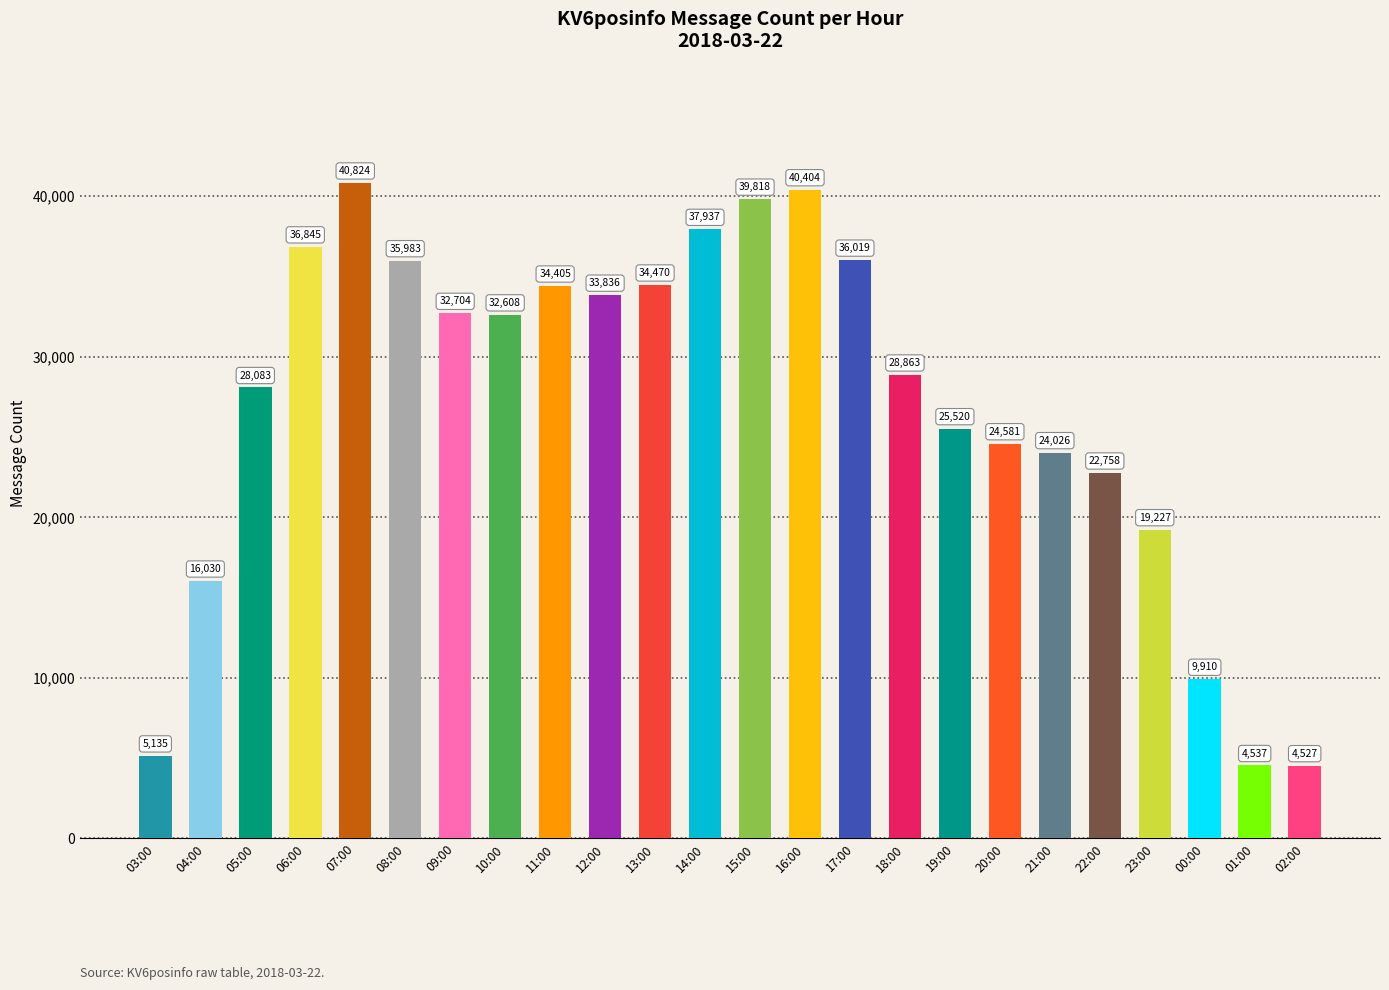

What is the minimum value shown in the chart?

4527